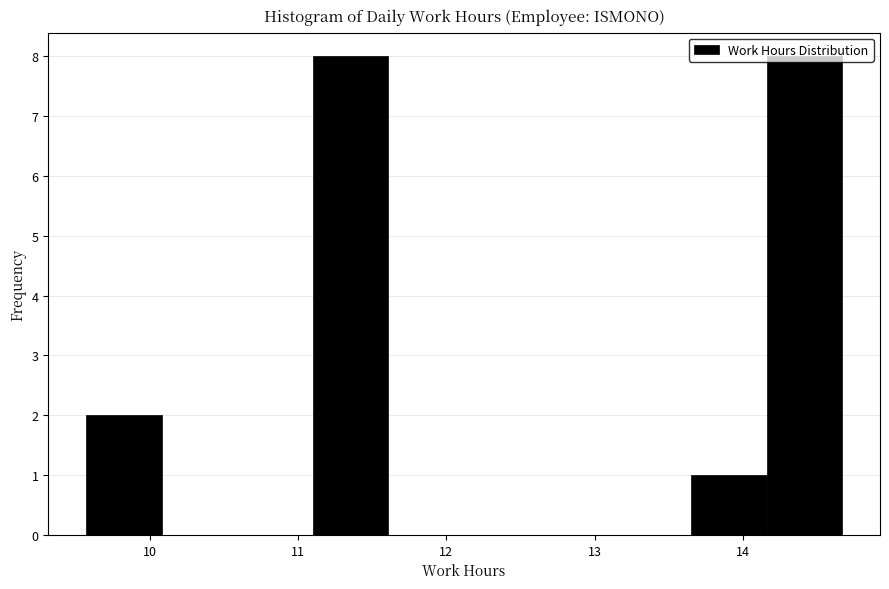

Reading left to right, list every bar in this chart as the range it spans on the x-axis followed by its height. Neither the bar edges nor the heights are printed on the chart, so give them approximately, as read against the axes.

9.57 to 10.08: 2
10.08 to 10.59: 0
10.59 to 11.10: 0
11.10 to 11.61: 8
11.61 to 12.12: 0
12.12 to 12.63: 0
12.63 to 13.14: 0
13.14 to 13.65: 0
13.65 to 14.16: 1
14.16 to 14.67: 8